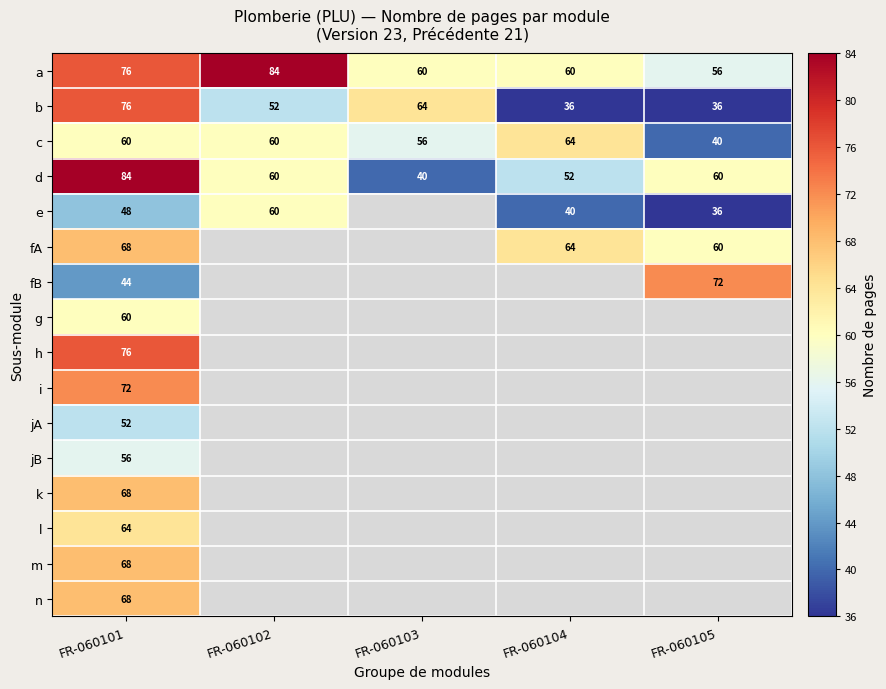

True or false: k has a value of 47 at FR-060101.

False